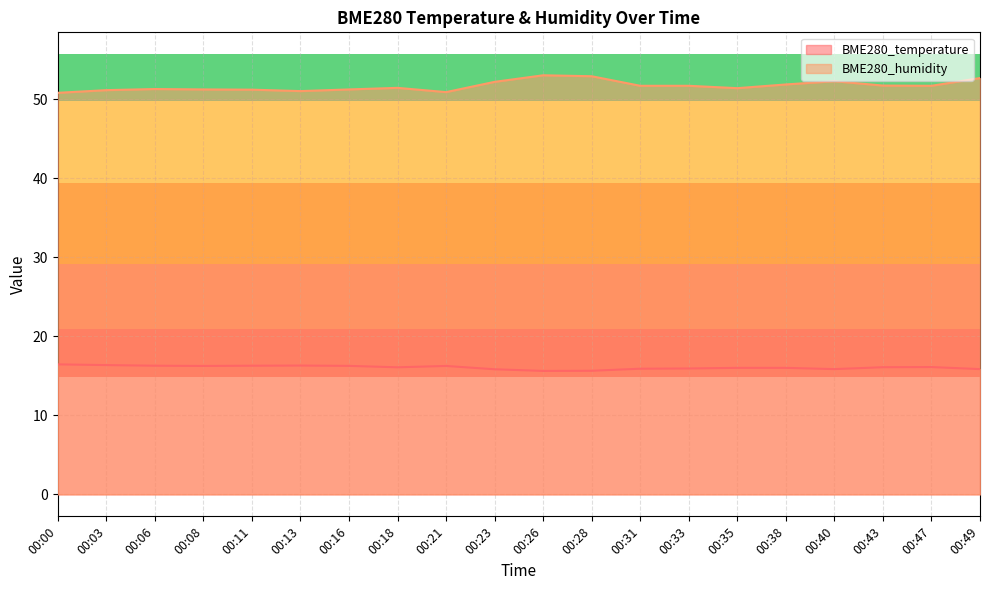

True or false: BME280_temperature and BME280_humidity intersect in this chart.

False